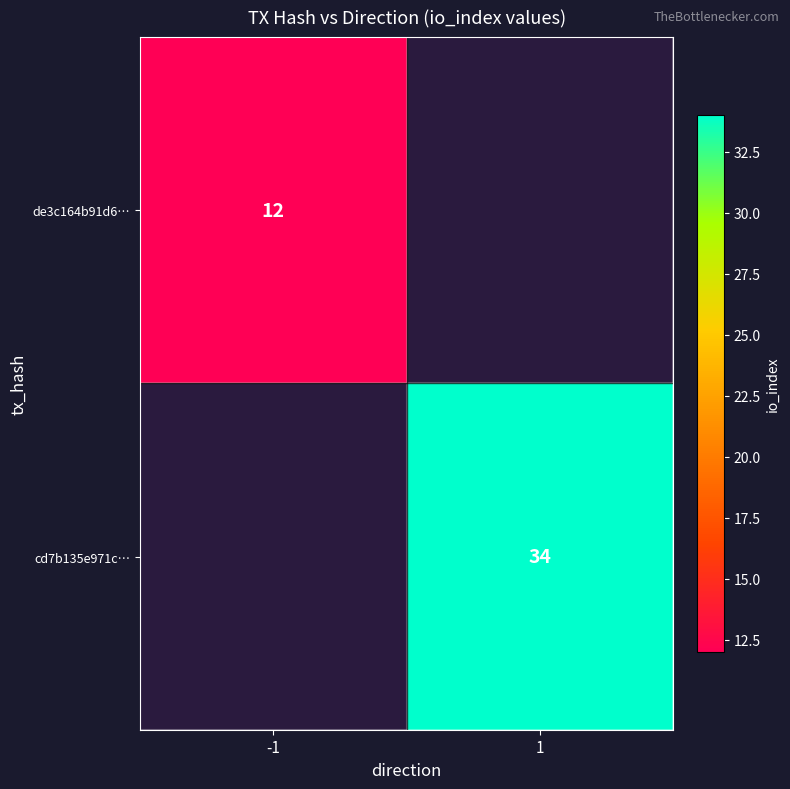

Is the value of de3c164b91d6… at -1 greater than the value of cd7b135e971c… at 1?

No